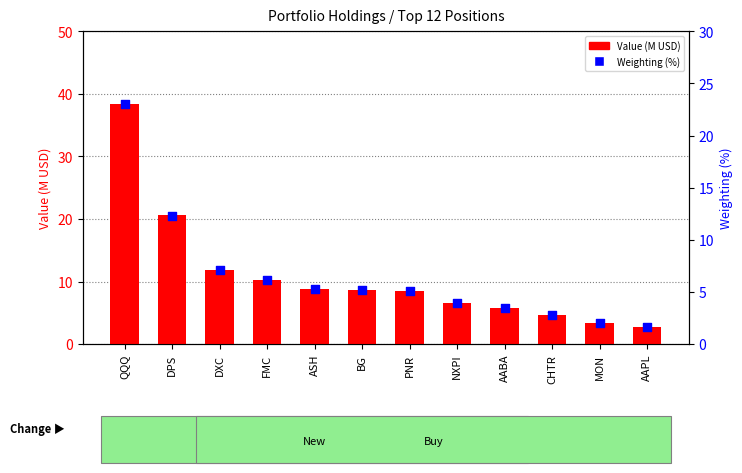

Which series has the largest Y range (max minus min)?

Value (M USD)